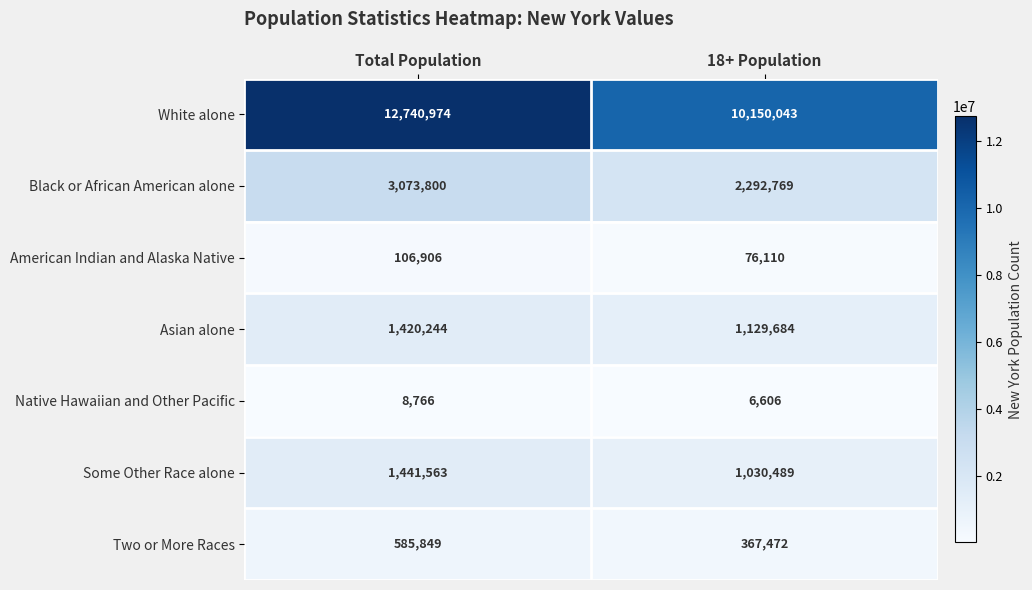

What is the average value of the Asian alone series?

1274964